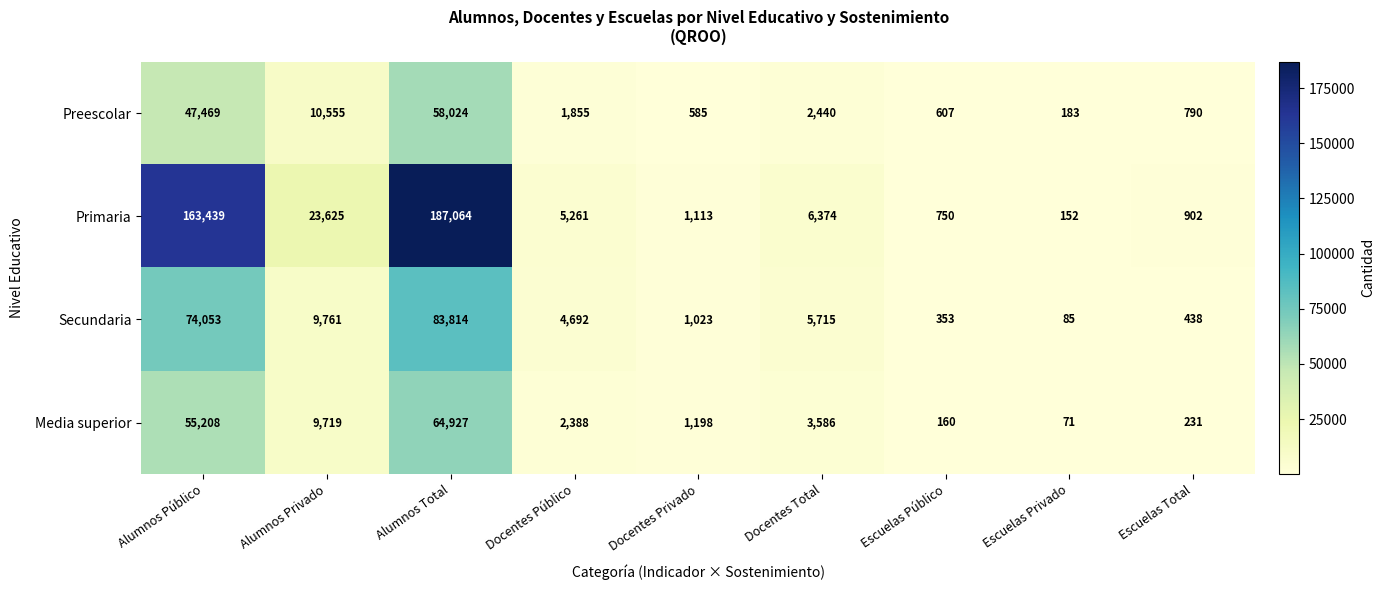

The Preescolar series shows 317 at Escuelas Total. True or false?

False